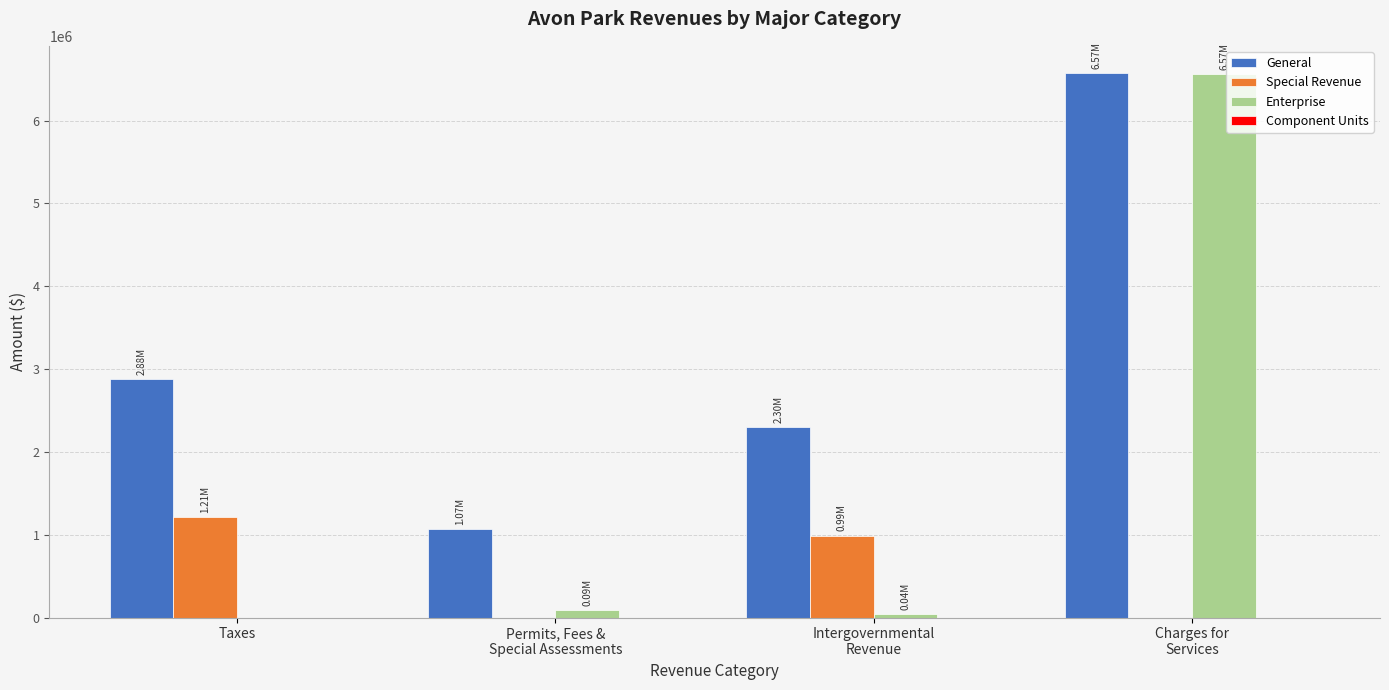

Which series has the largest total across all categories?

General